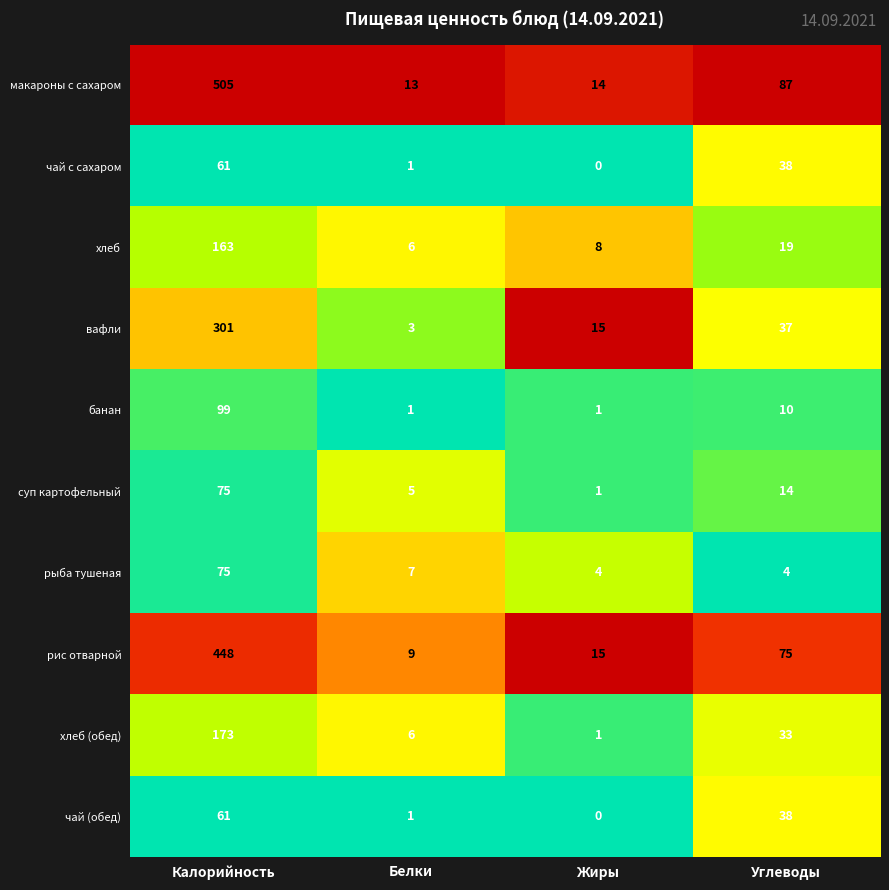

Which label corresponds to the smallest value in the chart?

Жиры